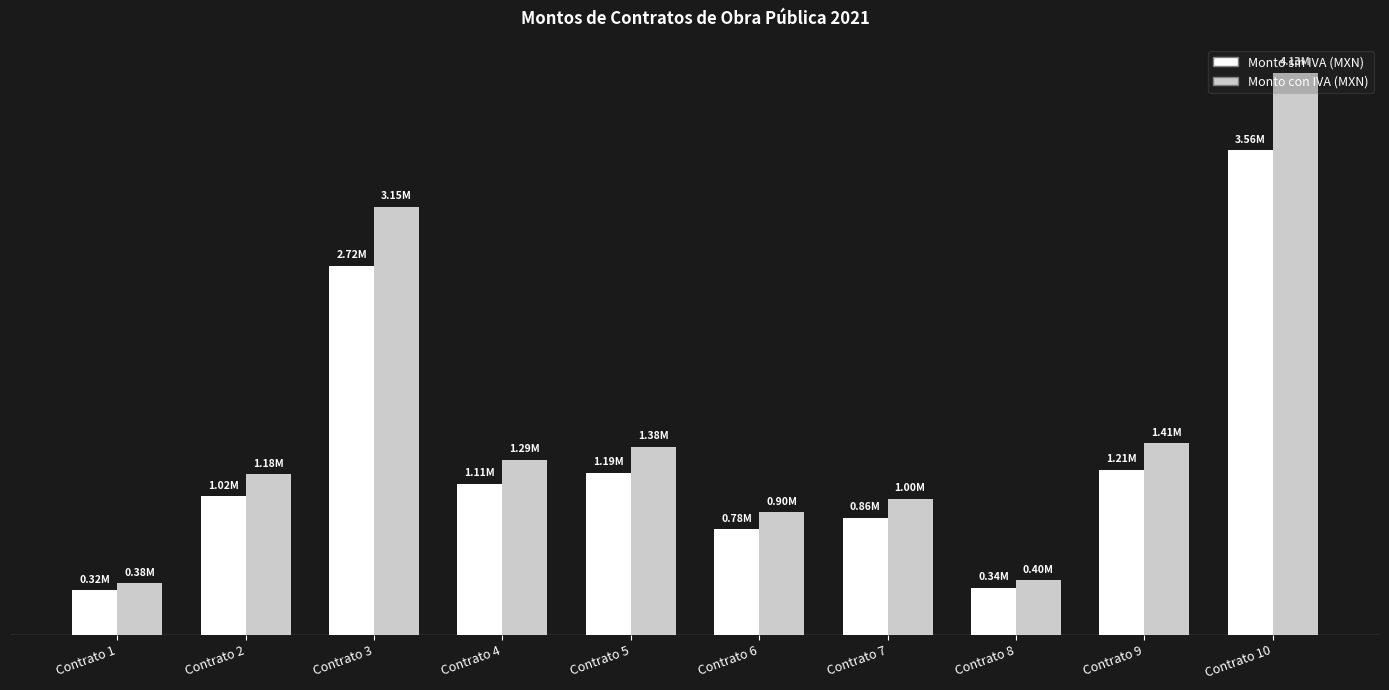

Which label corresponds to the largest value in the chart?

Contrato 10